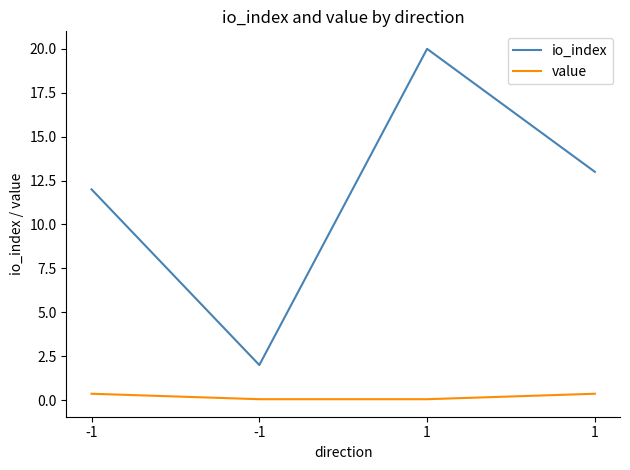

Which label corresponds to the smallest value in the chart?

-1